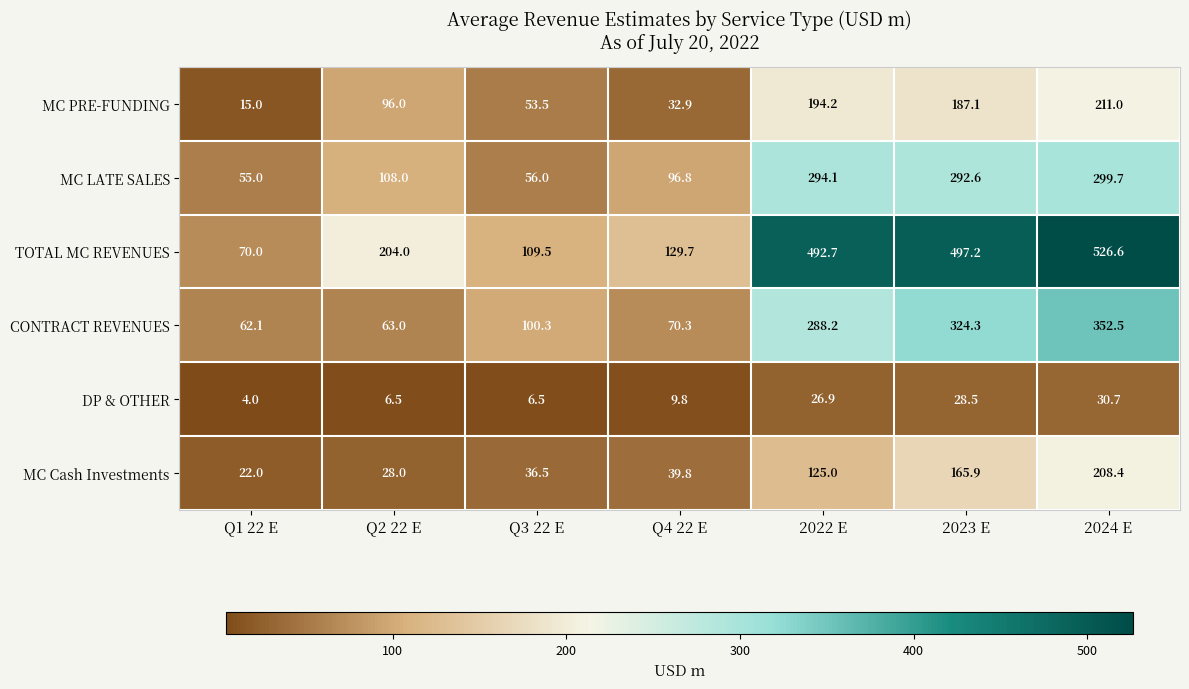

At how many categories does at least one series exceed 224?

3